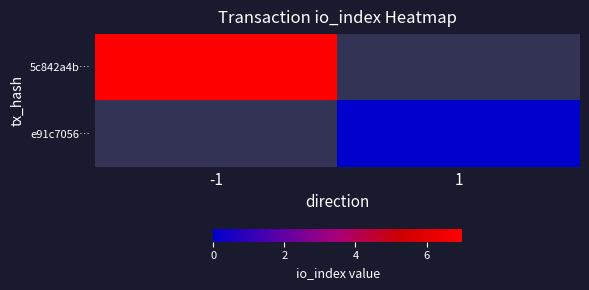

Which has a higher value, 1 or -1?

-1